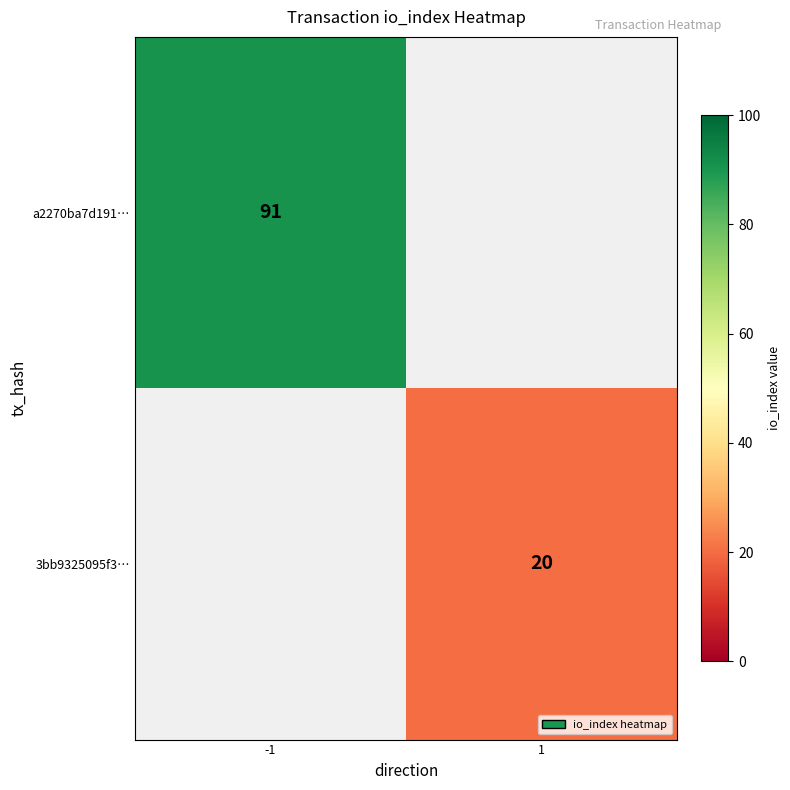

Is it true that a2270ba7d191… equals 91 at -1?

True